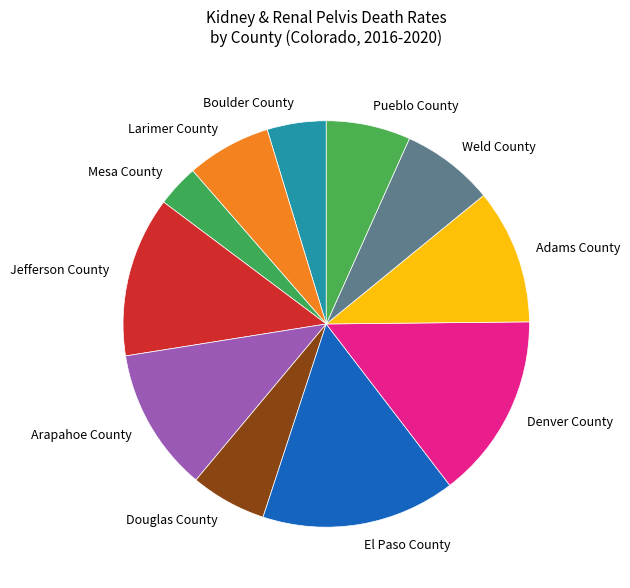

How many slices are in this pie chart?

11